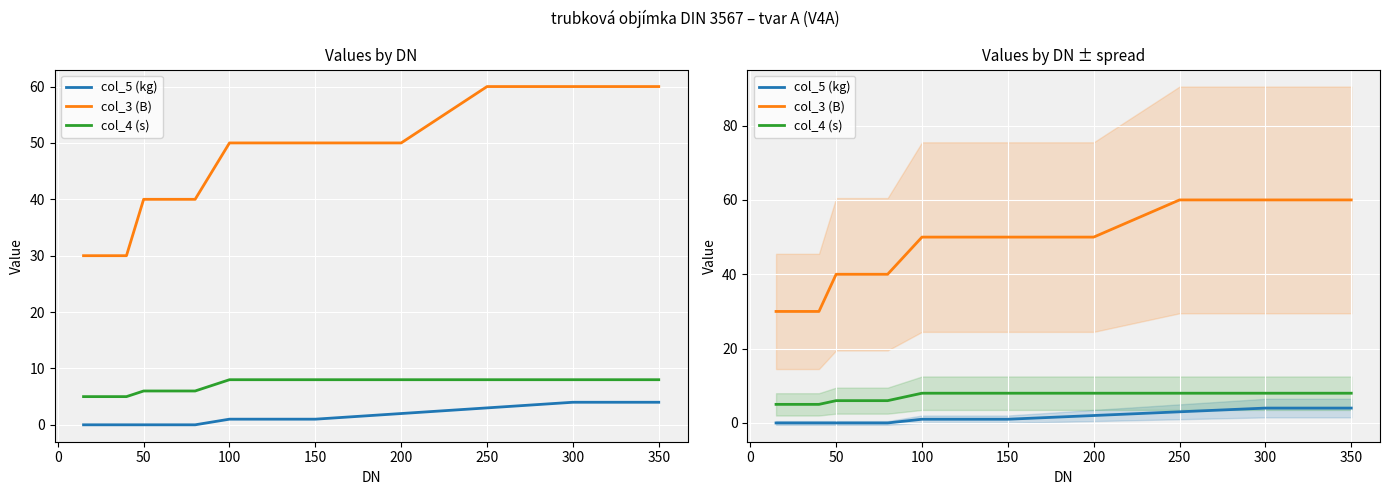

What is the value of the col_4 (s) point at the 13th from the left?

8